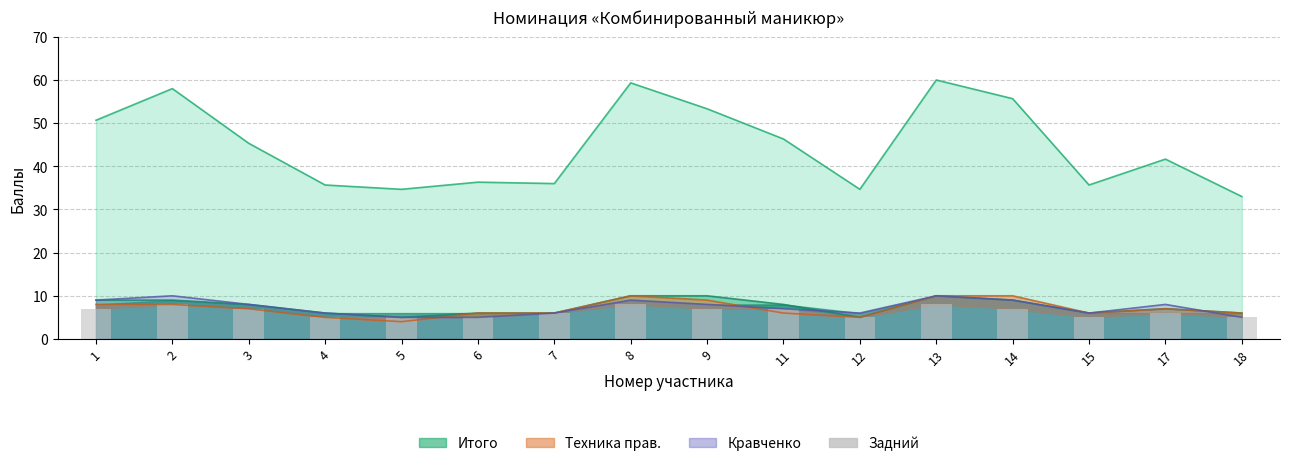

True or false: the data shows 7 at 4.

False